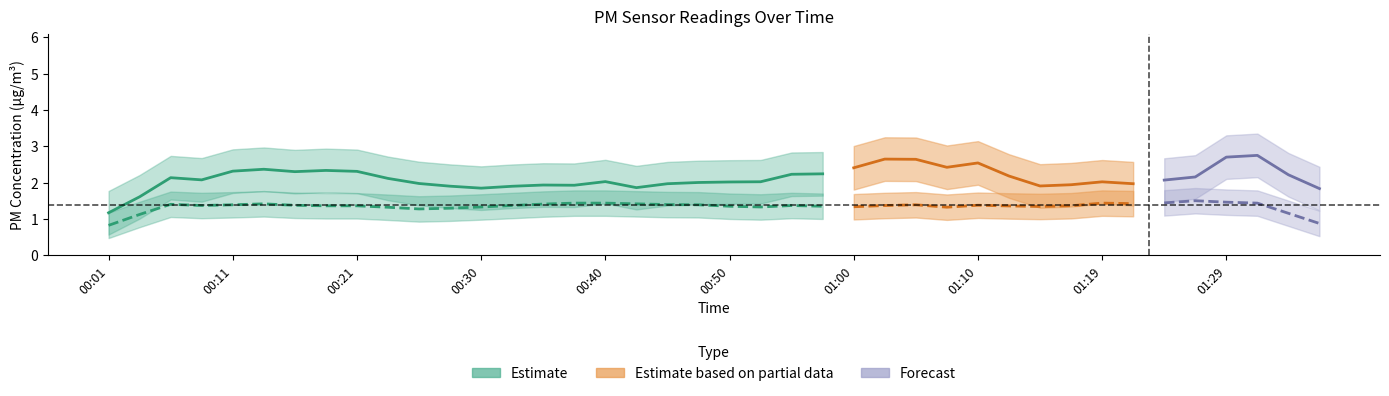

Count the P2 values in the range 1 to 2.

40